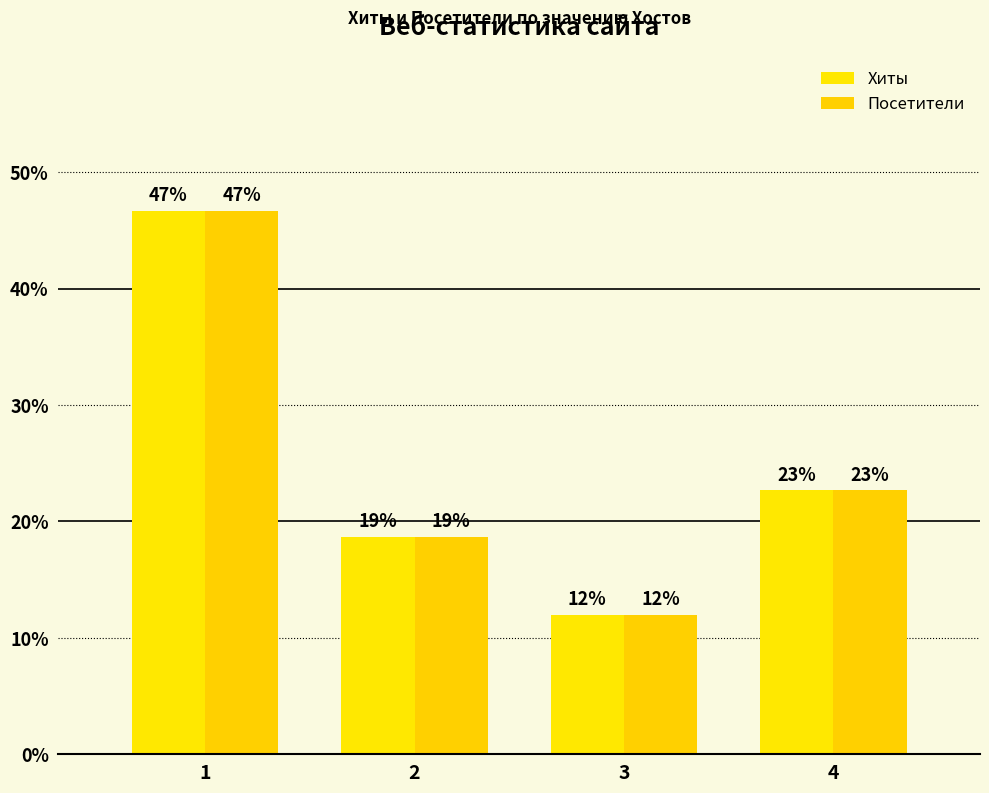

How many bars are there in each group?

2